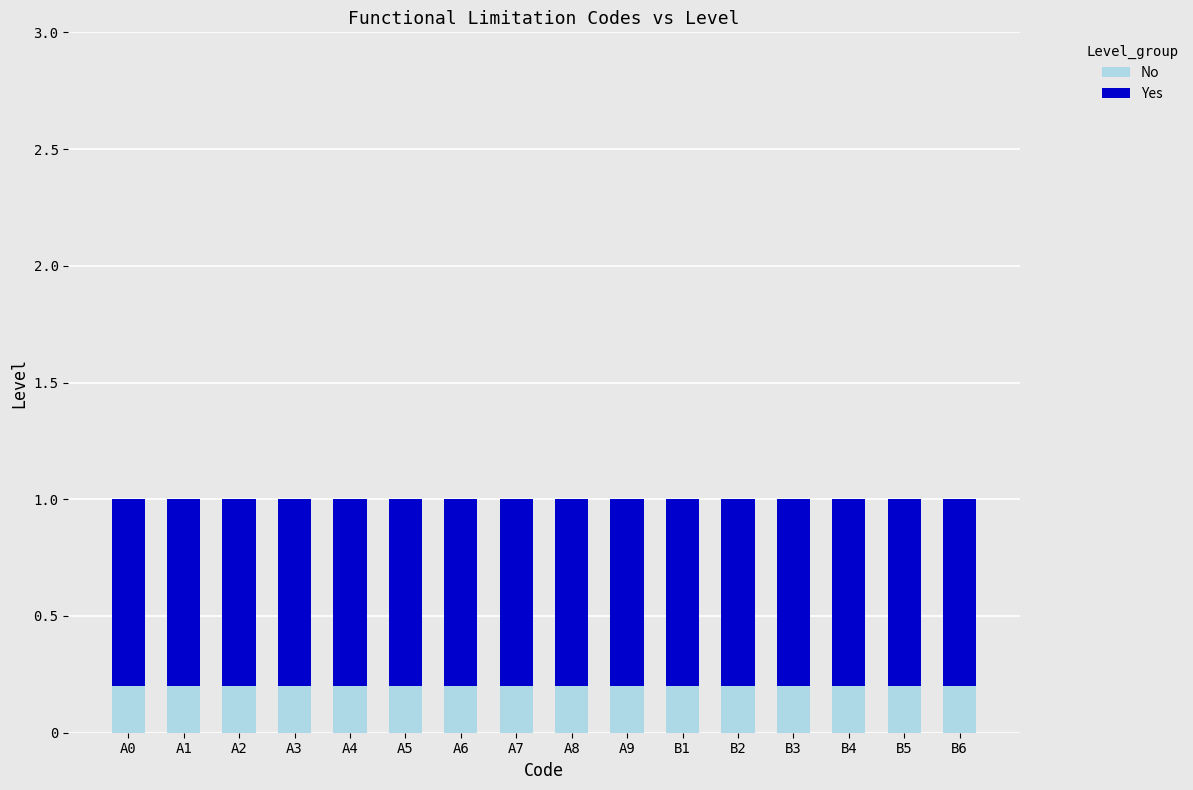

True or false: No has a value of 0.3 at A6.

False